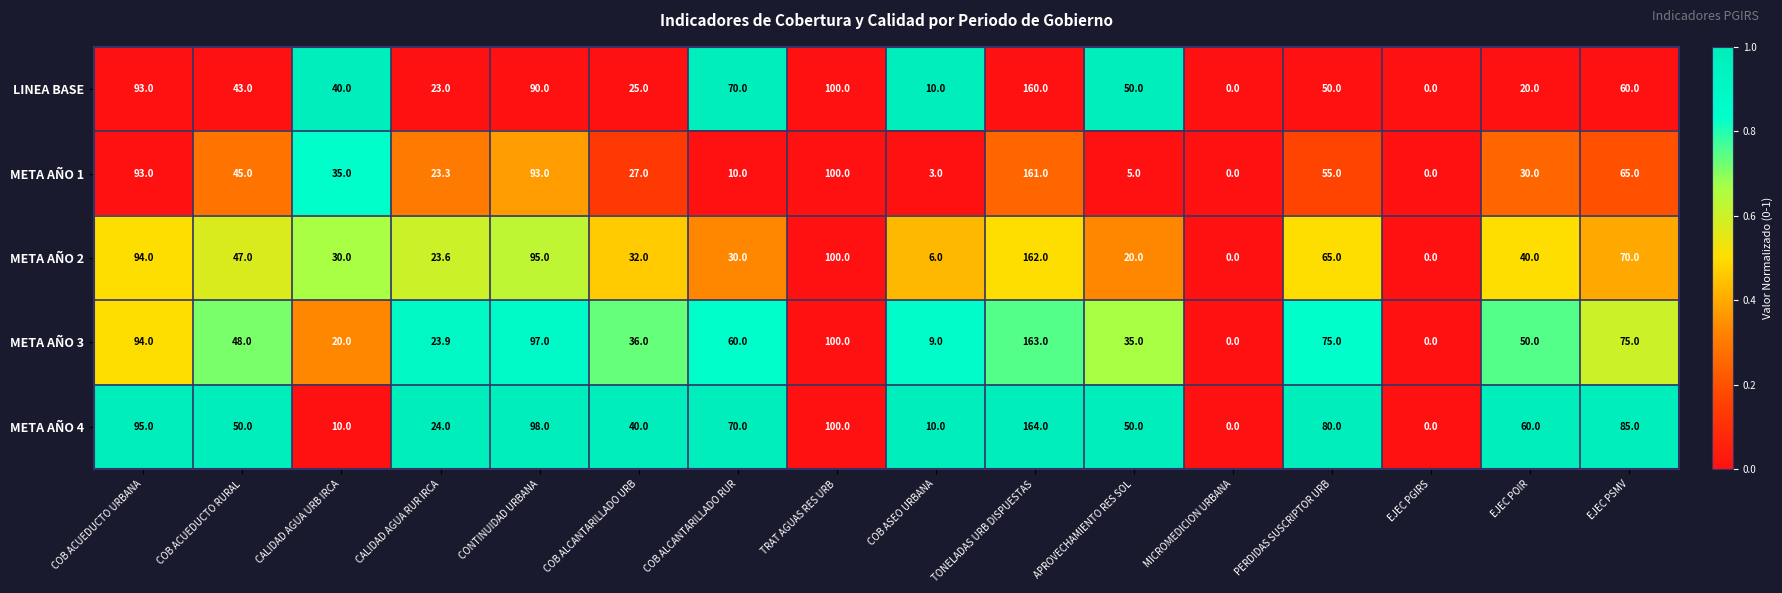

What is the approximate value of META AÑO 3 at COB ALCANTARILLADO URB?

36.0